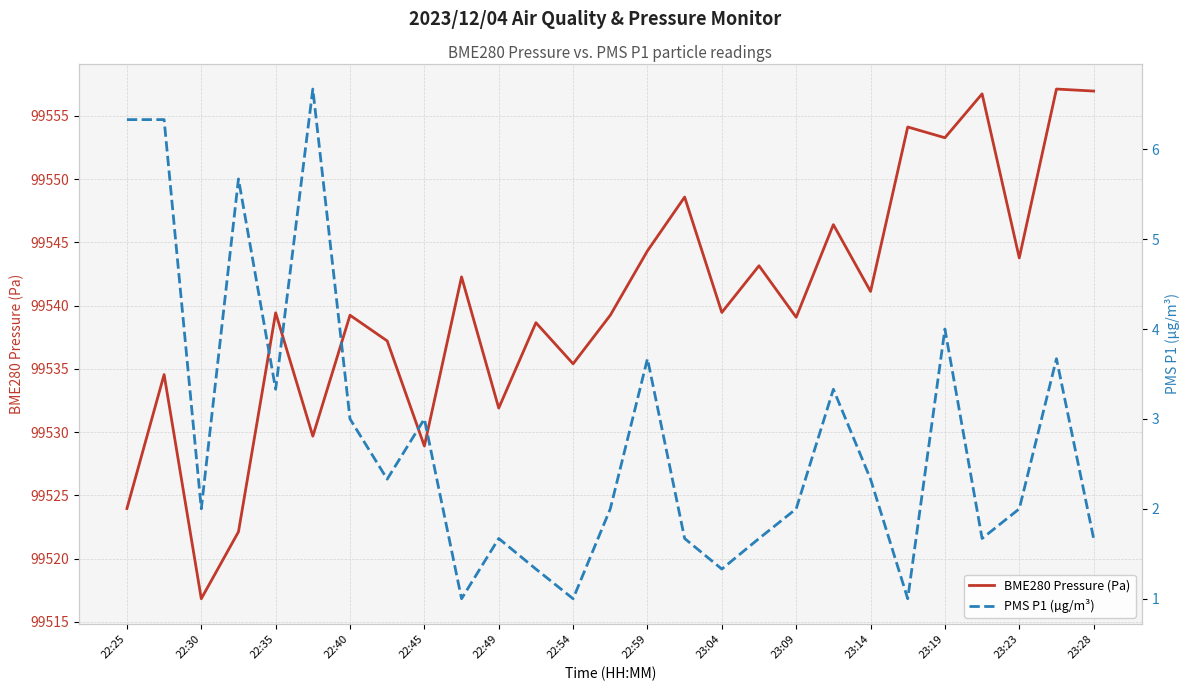

Which category has the lowest value in the BME280 Pressure (Pa) series?

22:30